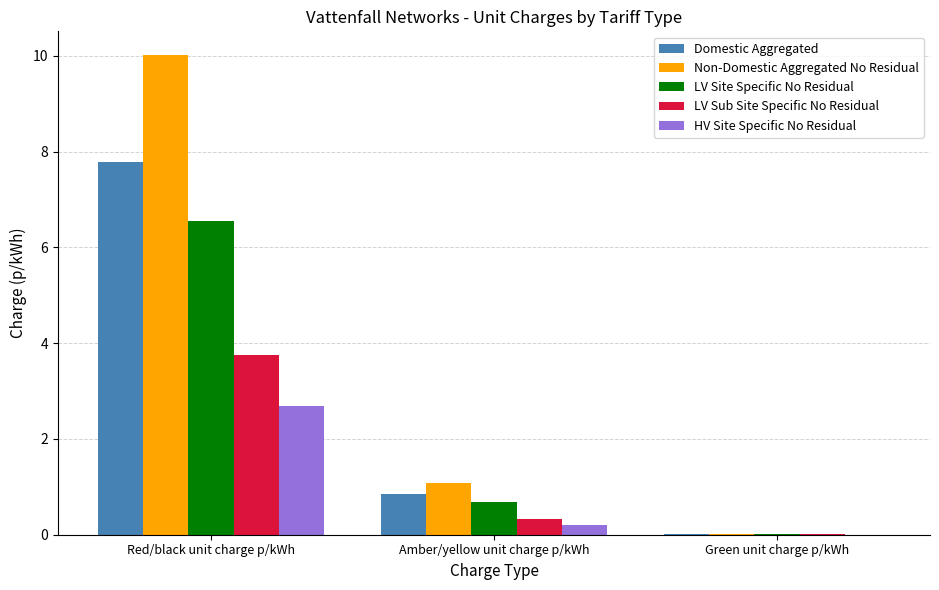

What is the difference between the HV Site Specific No Residual values at Red/black unit charge p/kWh and Amber/yellow unit charge p/kWh?

2.5